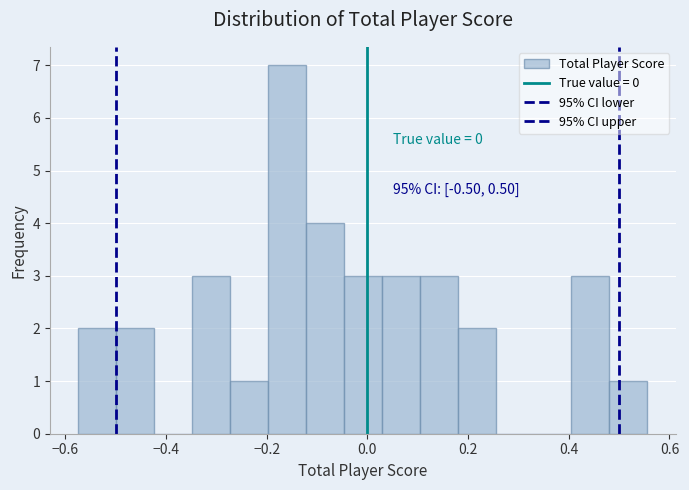

Around what value on the x-axis is the tallest bar? Give the approximate position of its centre, as read against the axis.

-0.16